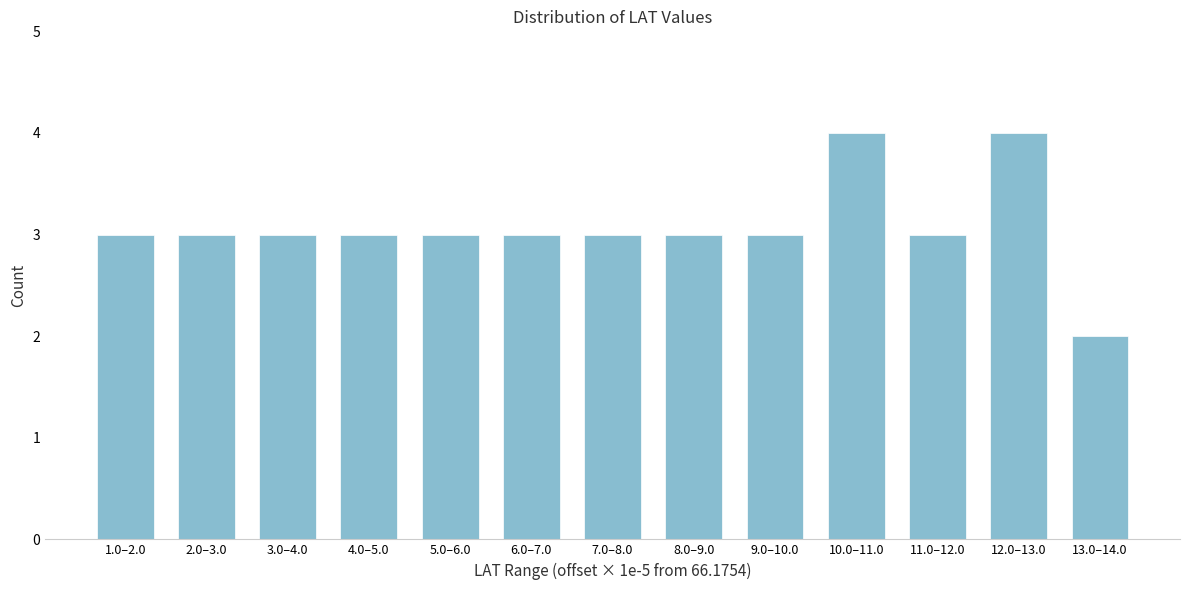

Reading right to left, transcribe all the data shown in this chart.

2	4	3	4	3	3	3	3	3	3	3	3	3